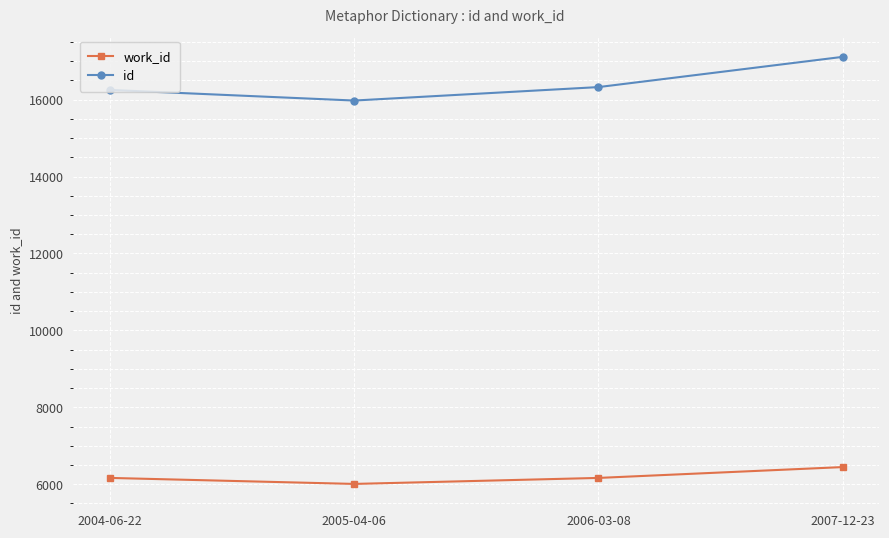

What is the maximum value shown in the chart?

17111